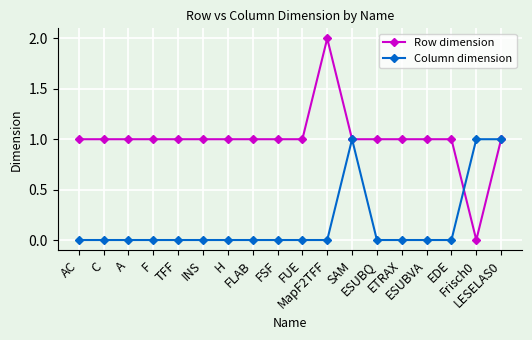

What is the difference between the maximum and minimum values in the Row dimension series?

2